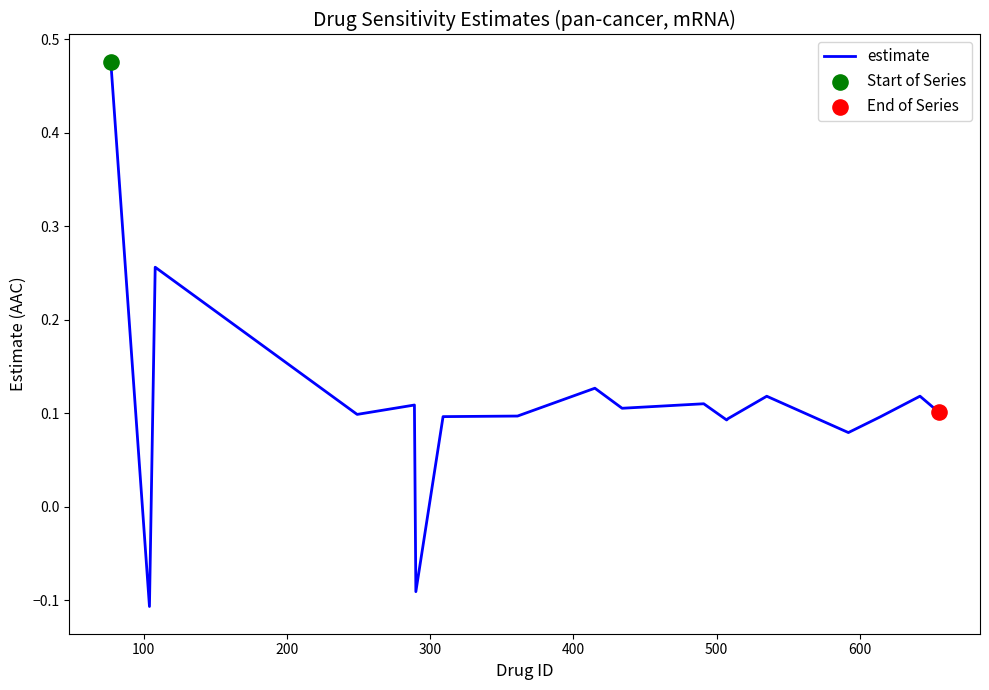

How many lines are shown in the chart?

1